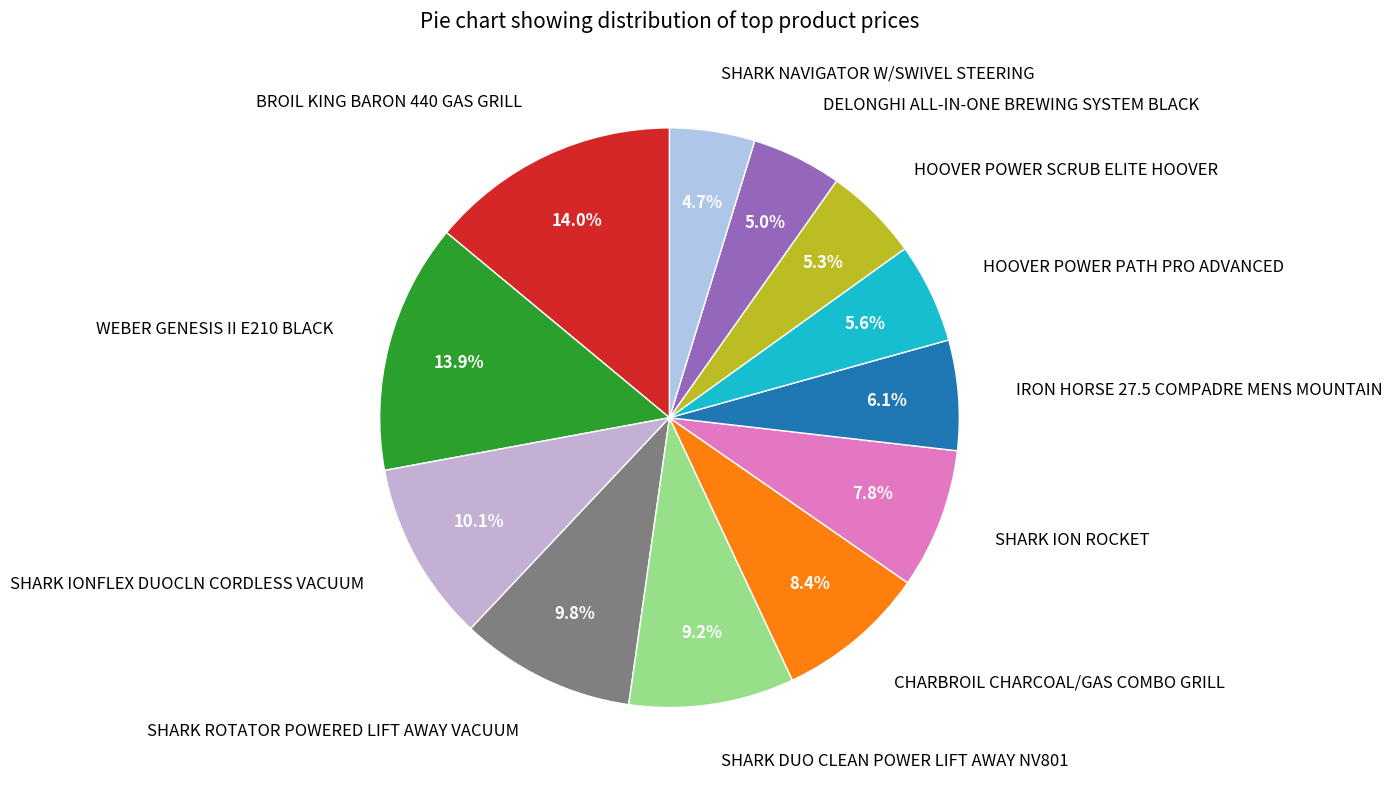

What is the total percentage of SHARK ROTATOR POWERED LIFT AWAY VACUUM and WEBER GENESIS II E210 BLACK?

23.7%